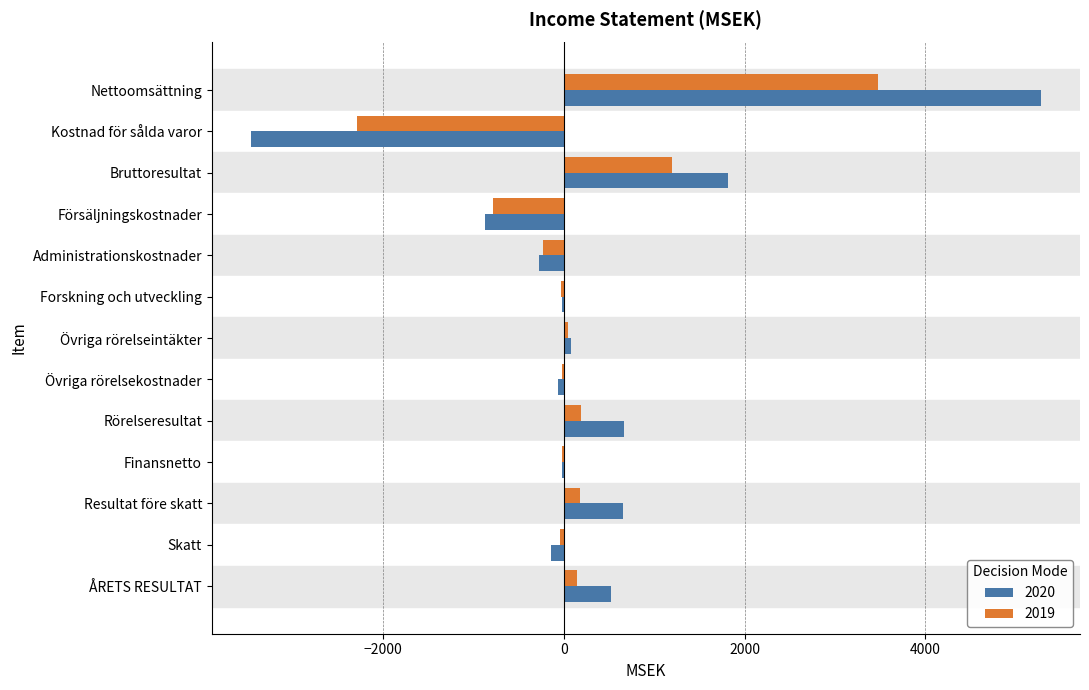

What is the highest value of the 2019 series?

3479.4